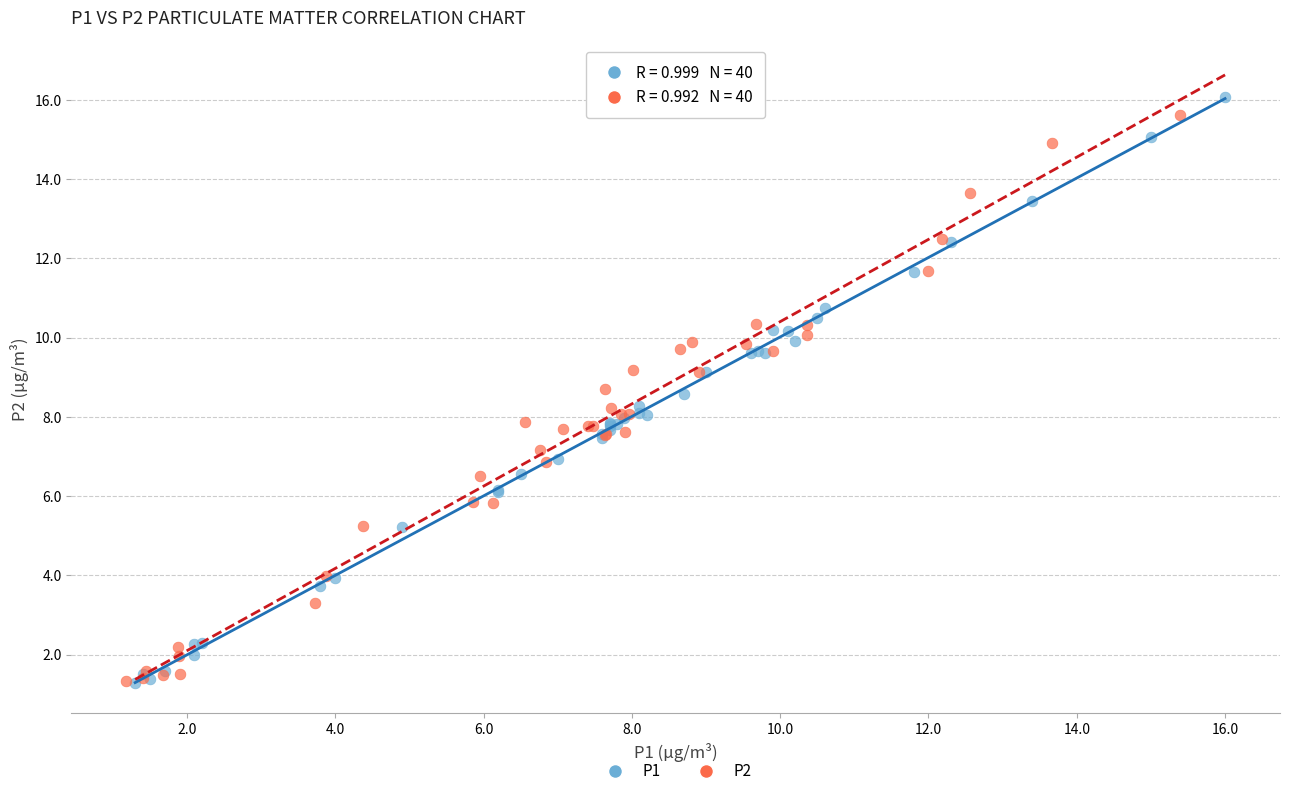

Which series has the widest spread of Y values?

P1